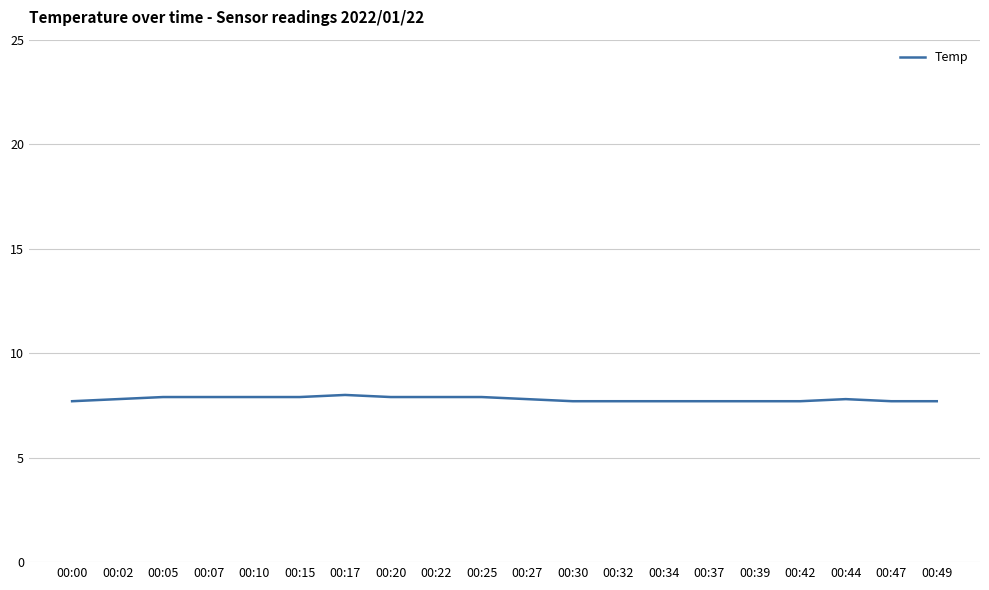

What is the difference between the maximum and second lowest values?

0.3